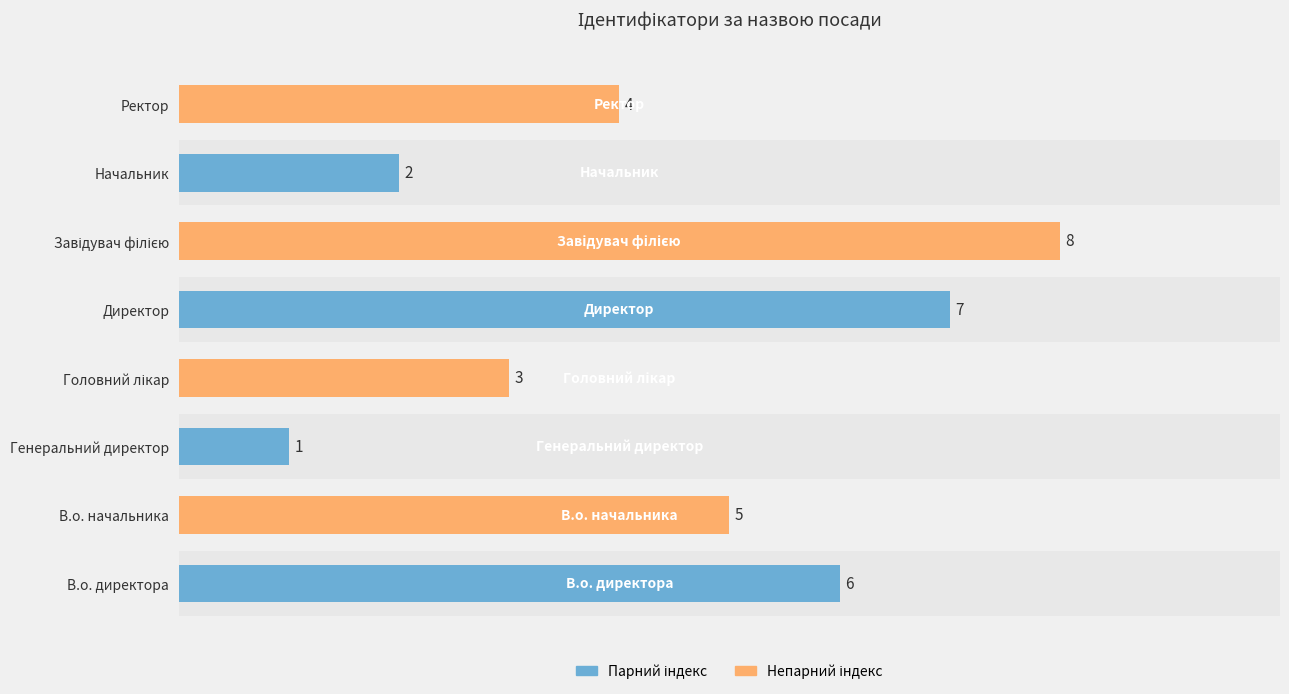

Which has a higher value, В.о. директора or Директор?

Директор